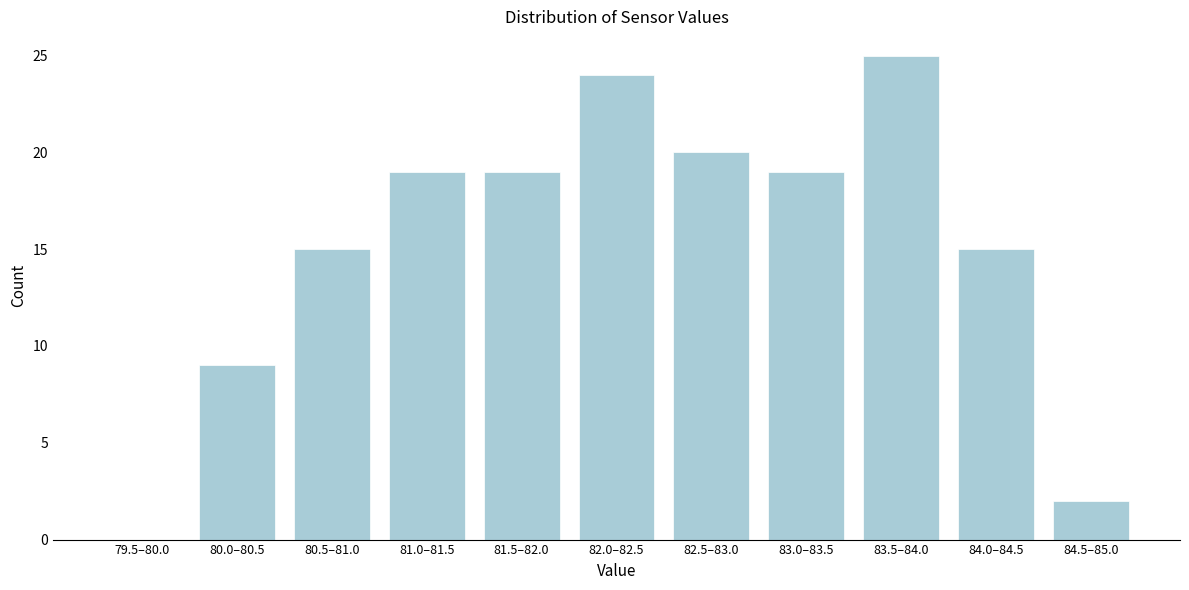

Reading left to right, extract all data points from this chart.

79.5–80.0=0	80.0–80.5=9	80.5–81.0=15	81.0–81.5=19	81.5–82.0=19	82.0–82.5=24	82.5–83.0=20	83.0–83.5=19	83.5–84.0=25	84.0–84.5=15	84.5–85.0=2